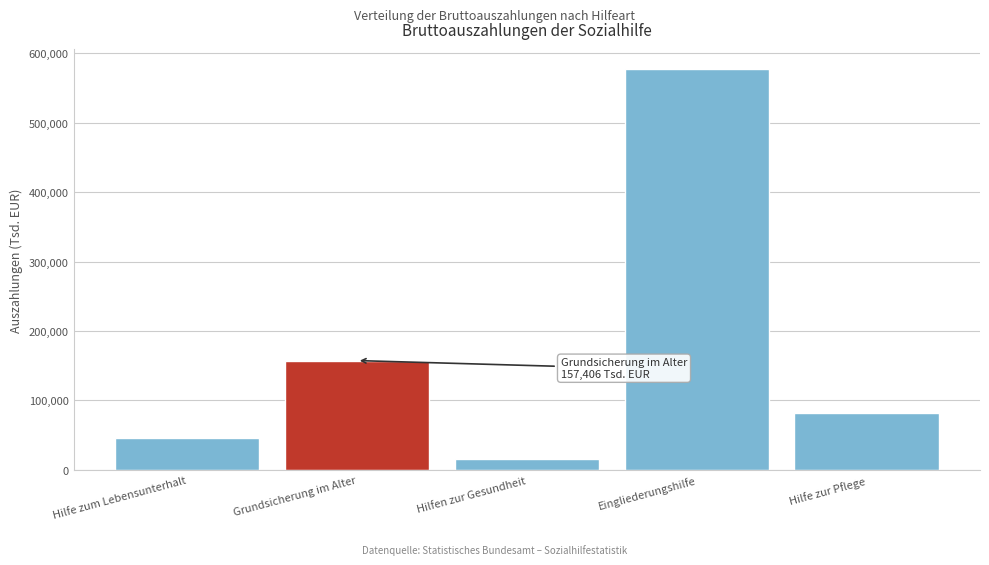

Reading left to right, list all the values displayed in this chart.

45862	157406	15372	577188	81916